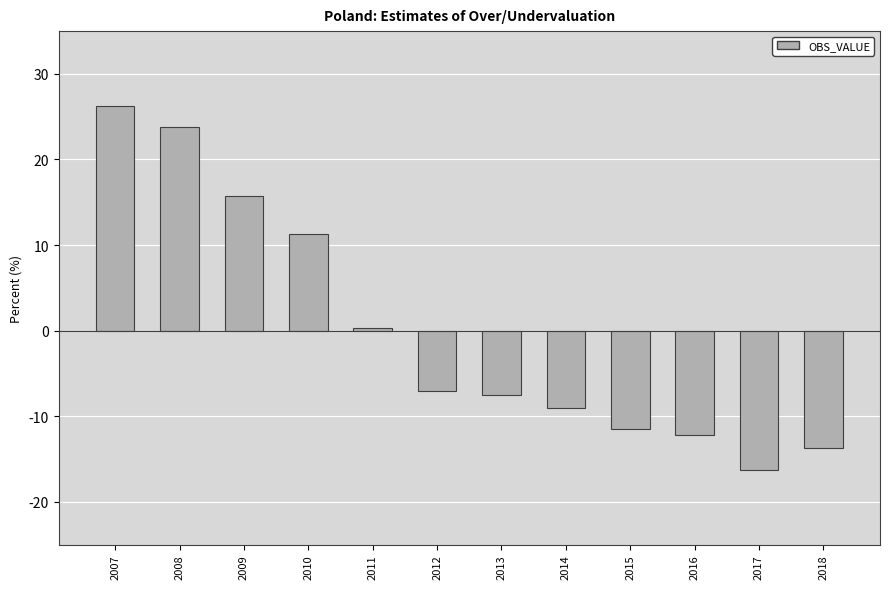

The value at 2008 is 14.3. True or false?

False